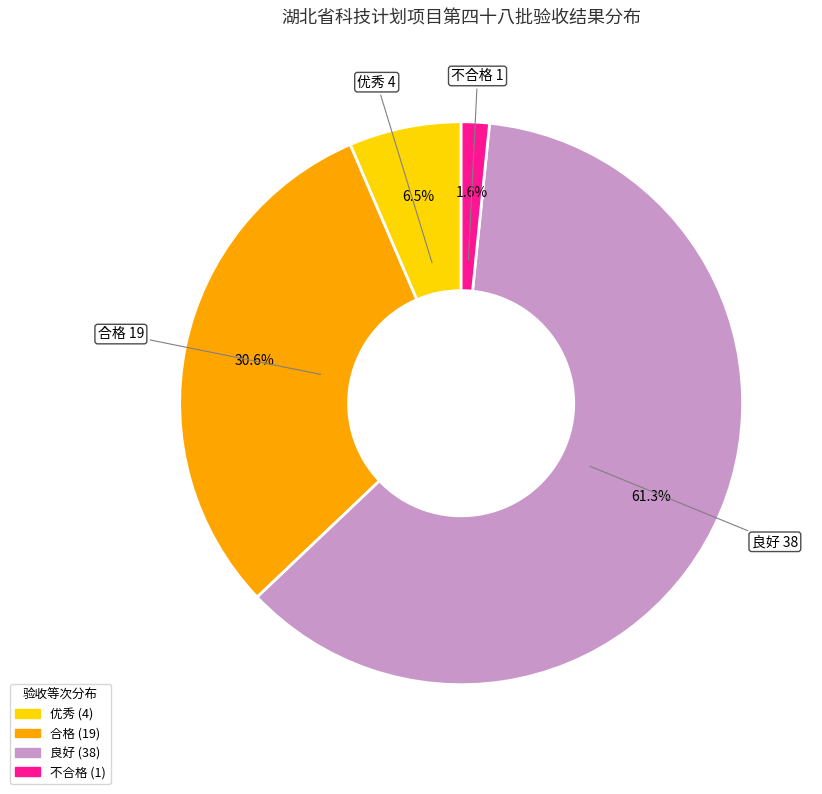

How many segments does this pie chart have?

4